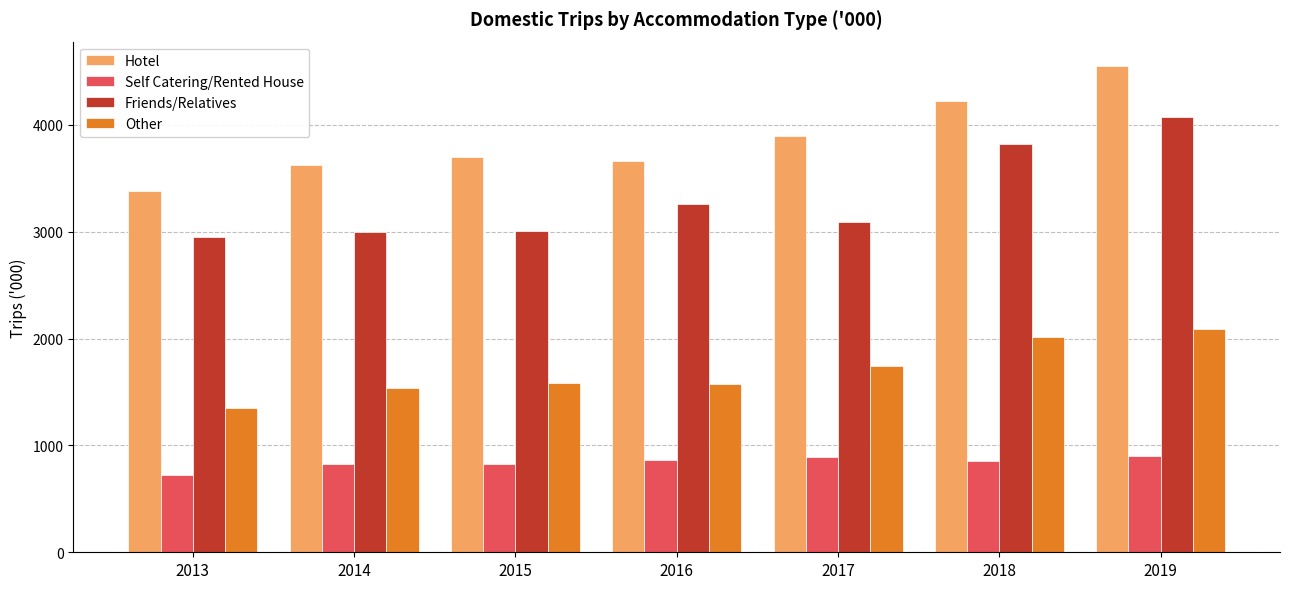

List the series in order of their peak value, lowest first.

Self Catering/Rented House, Other, Friends/Relatives, Hotel